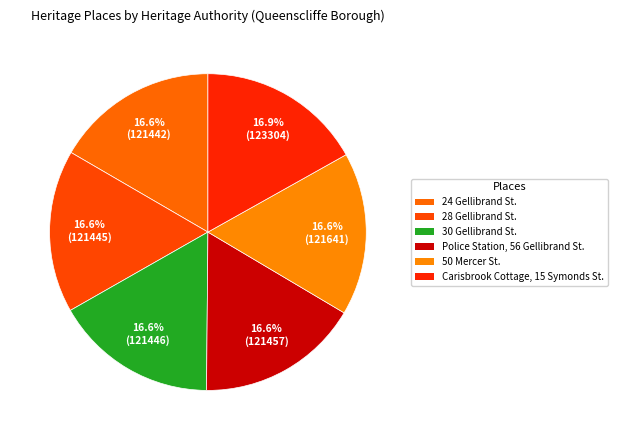

What is the largest slice in the pie chart?

Carisbrook Cottage, 15 Symonds Street